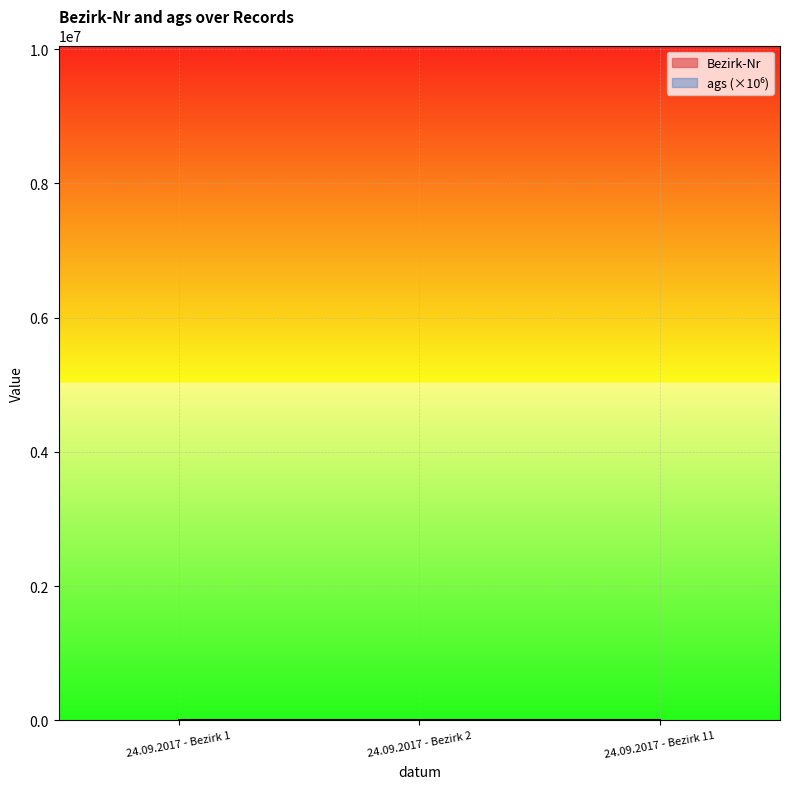

What is the value of the 2nd point from the left?

2